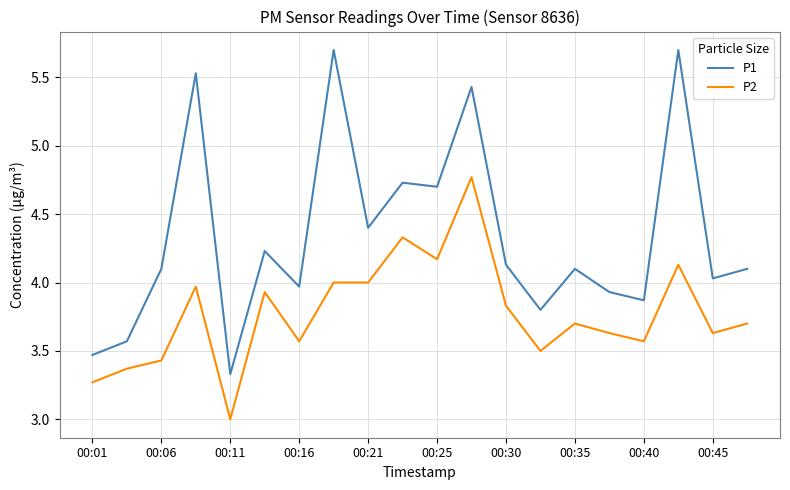

True or false: P1 and P2 cross at least once.

False